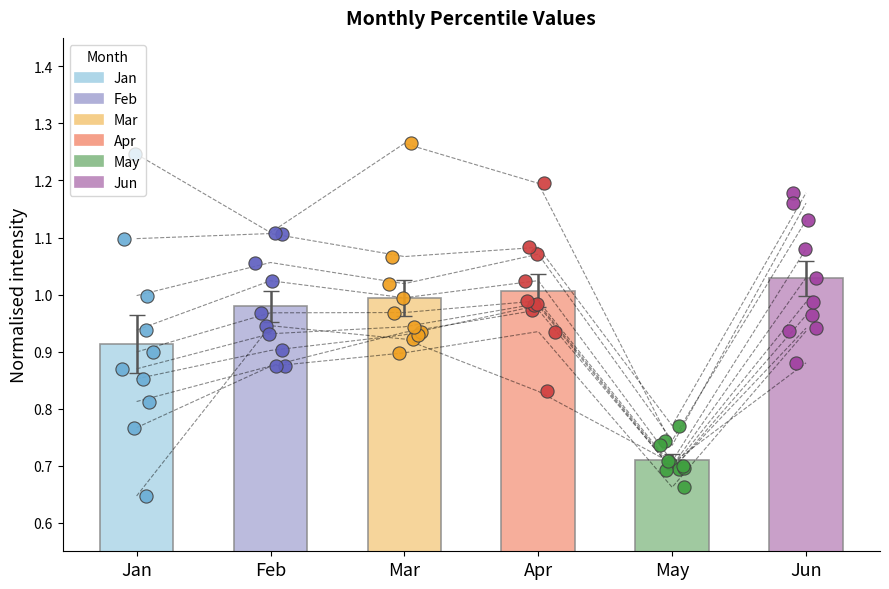

Which series reaches the maximum Y coordinate?

Mar